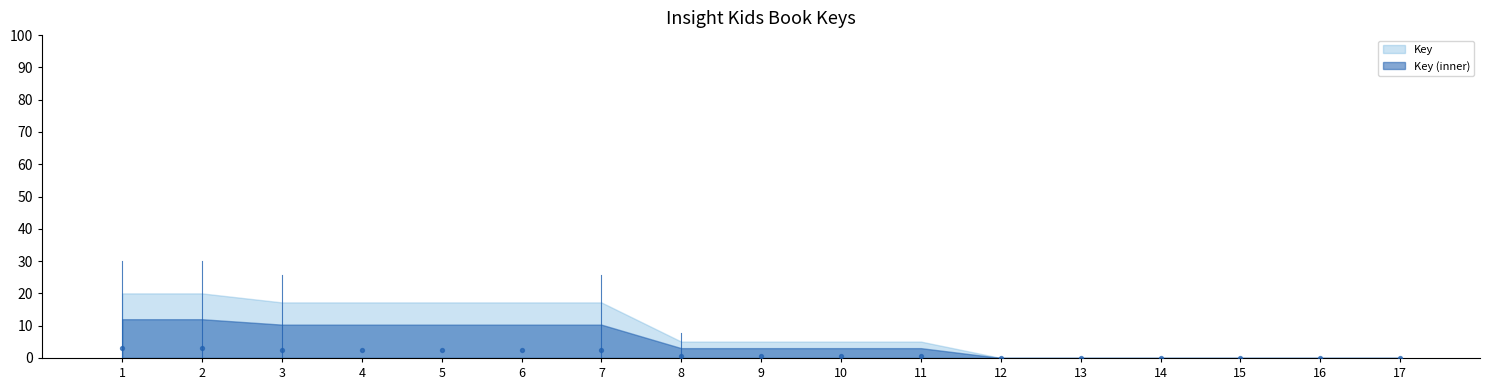

What is the range of X values (max minus min)?

16.0